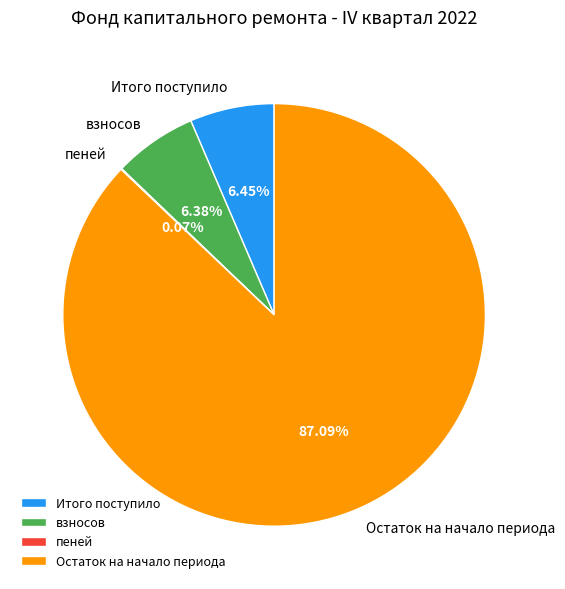

Approximately how many times larger is the value at Итого поступило compared to взносов?

1.0